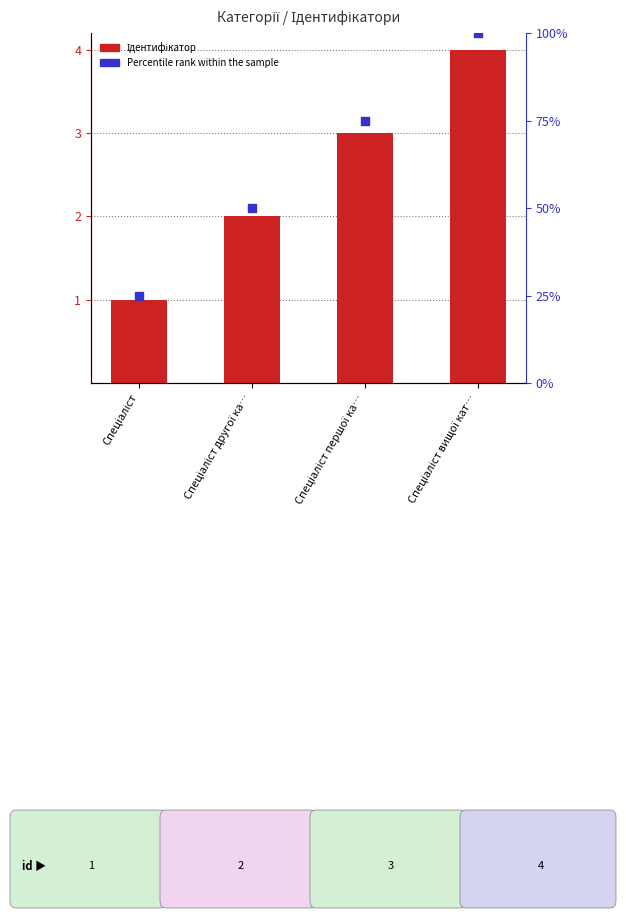

At which category is the sum across all series the highest?

Спеціаліст вищої кат…